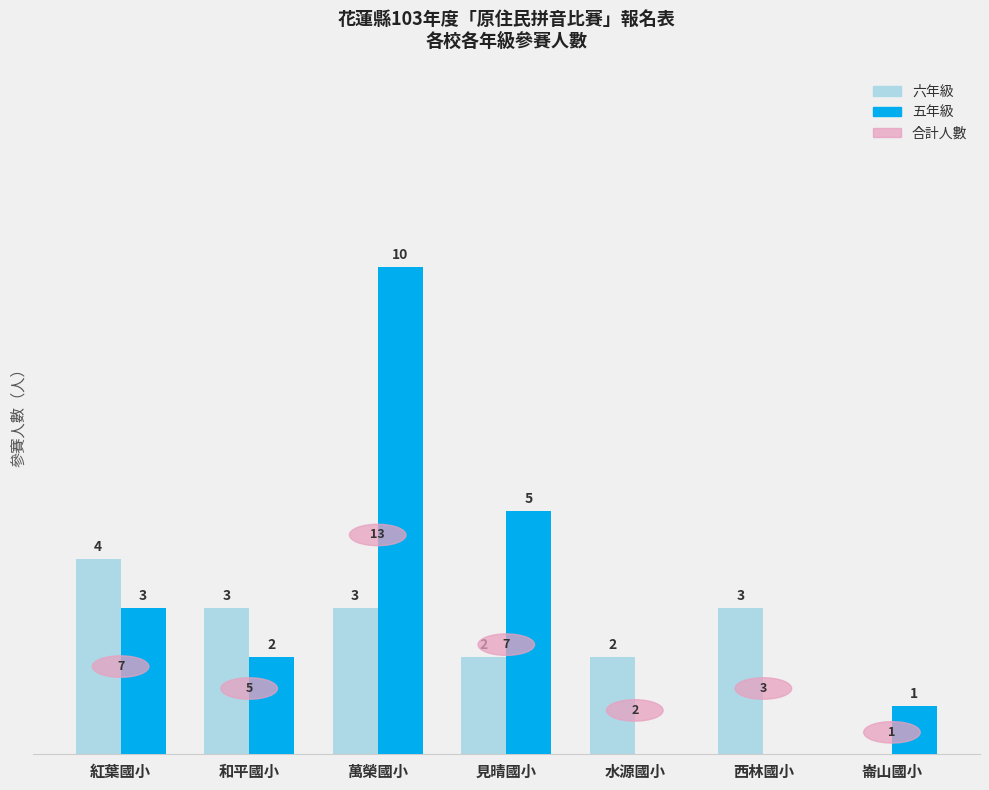

What is the sum of all 六年級 values?

17